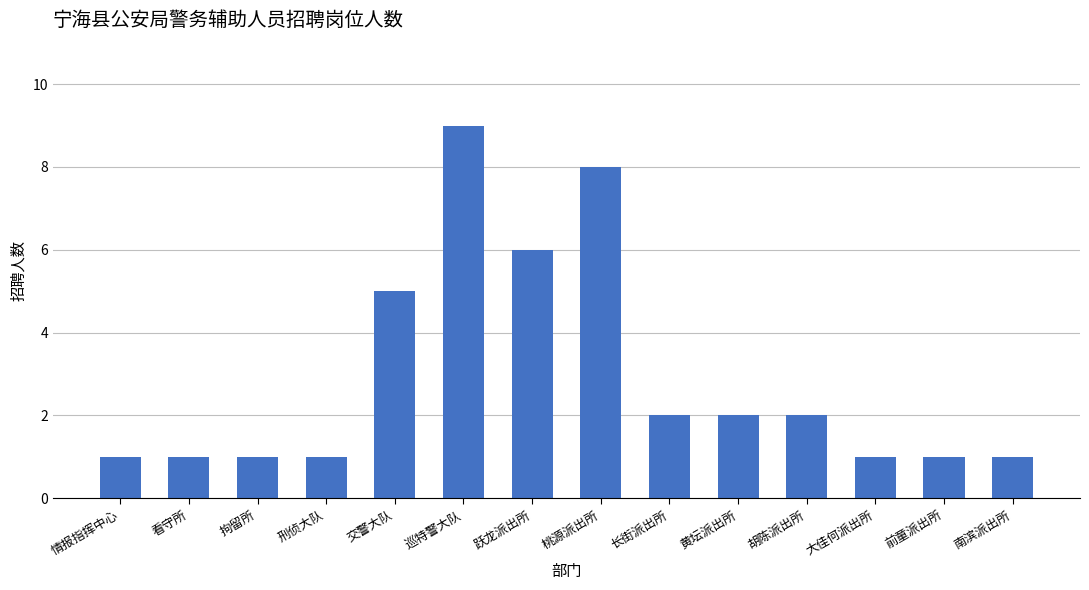

What is the sum of the values at 桃源派出所 and 黄坛派出所?

10